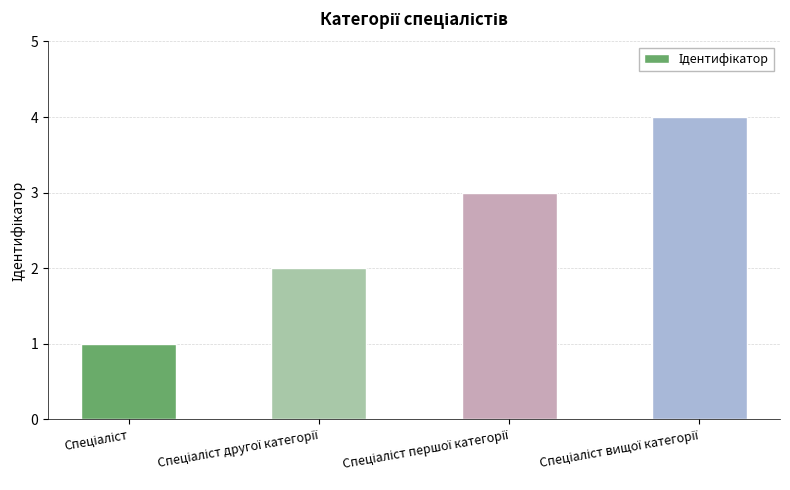

What is the difference between the second highest and second lowest values?

1